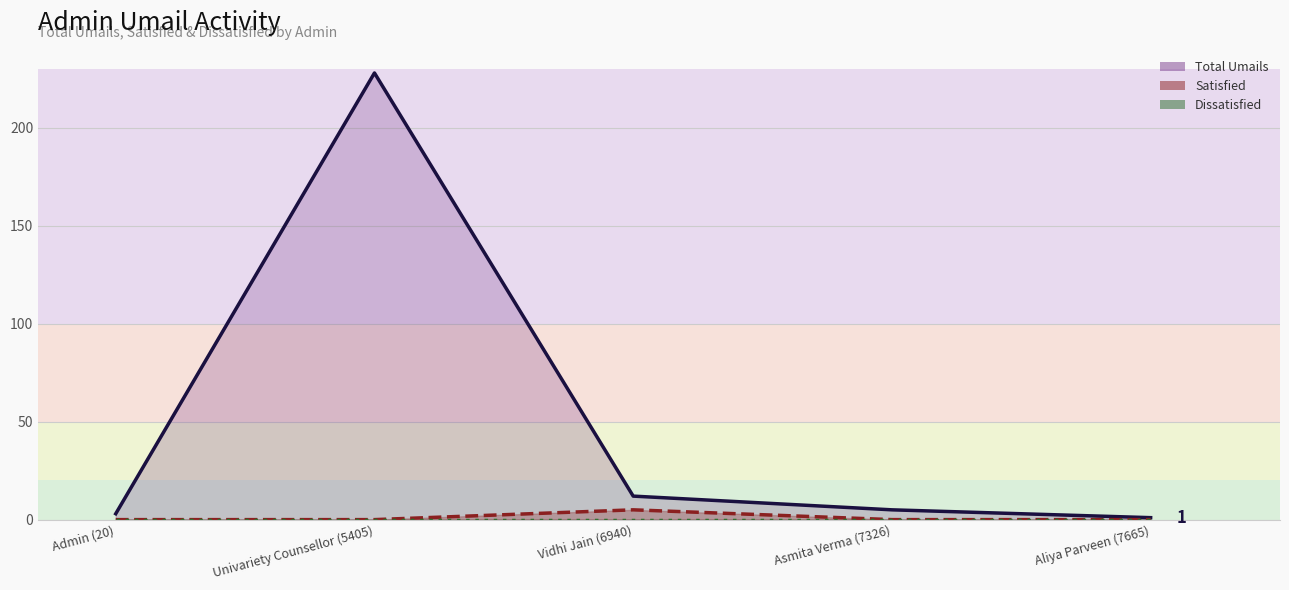

What position from the left is Univariety Counsellor (5405)?

2